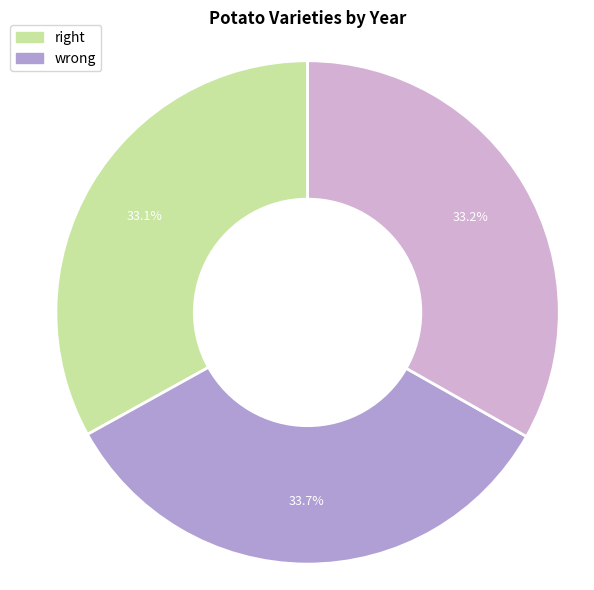

Does any single category account for the majority?

No